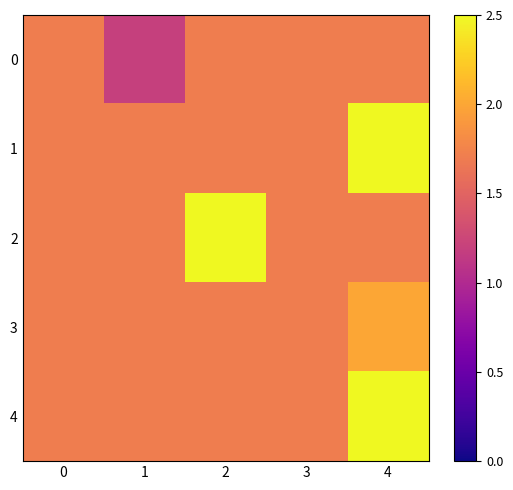

List the series in order of their peak value, highest first.

row_1, row_2, row_4, row_3, row_0